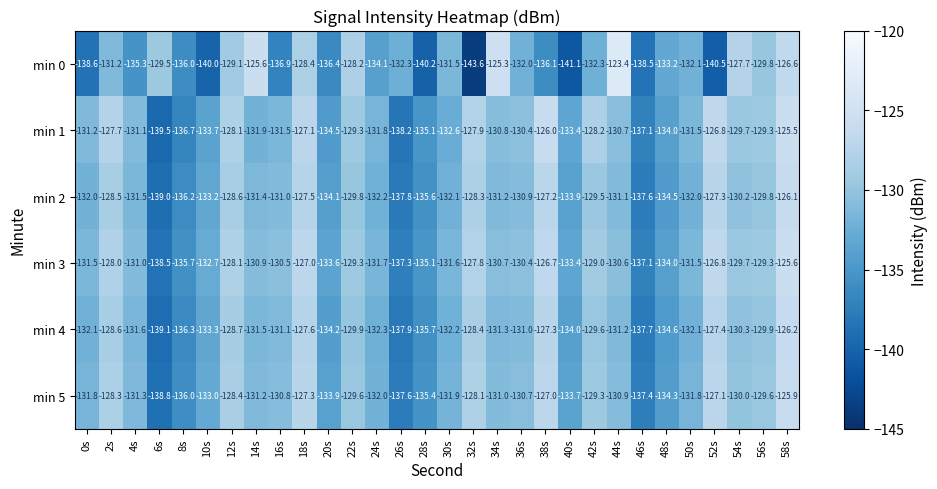

At which category is the sum across all series the highest?

58s